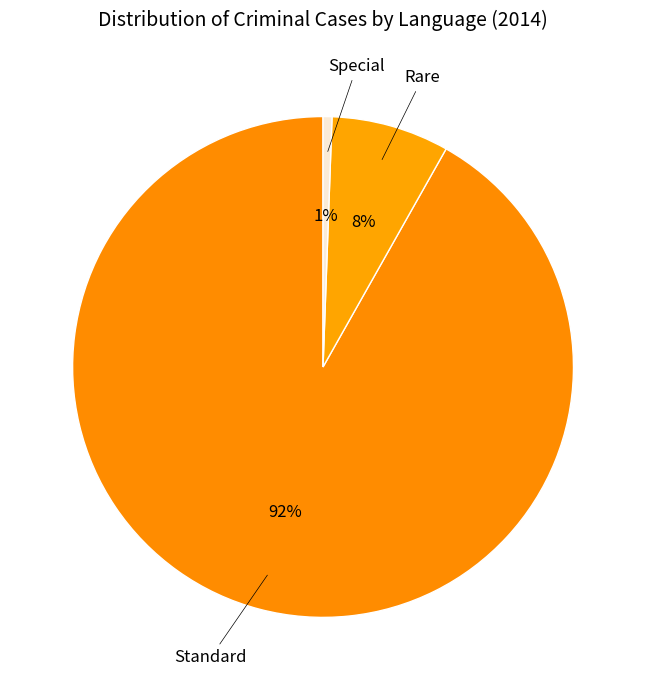

Do Rare and Standard together represent more than half of the pie?

Yes